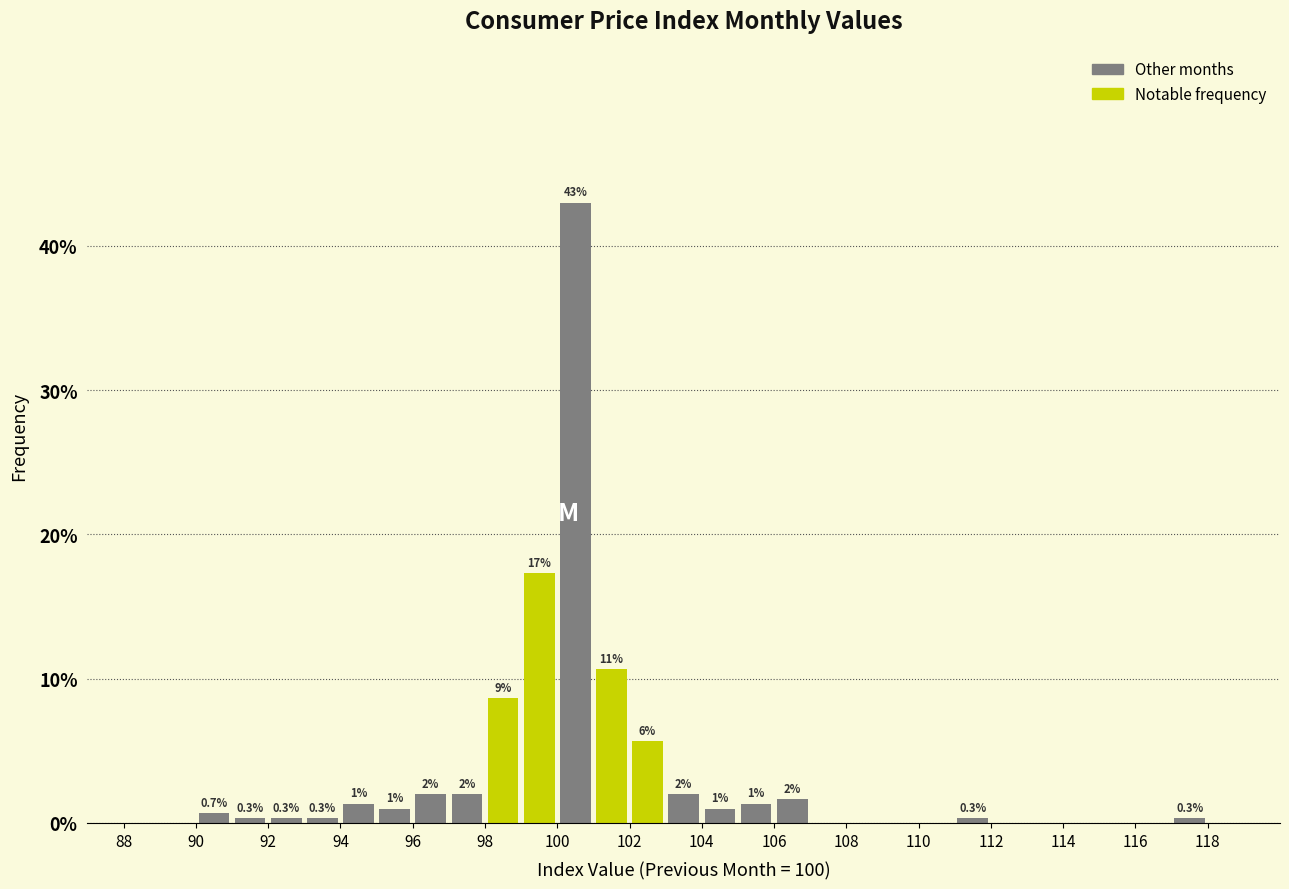

Which range on the x-axis has the tallest bar?

100 to 101